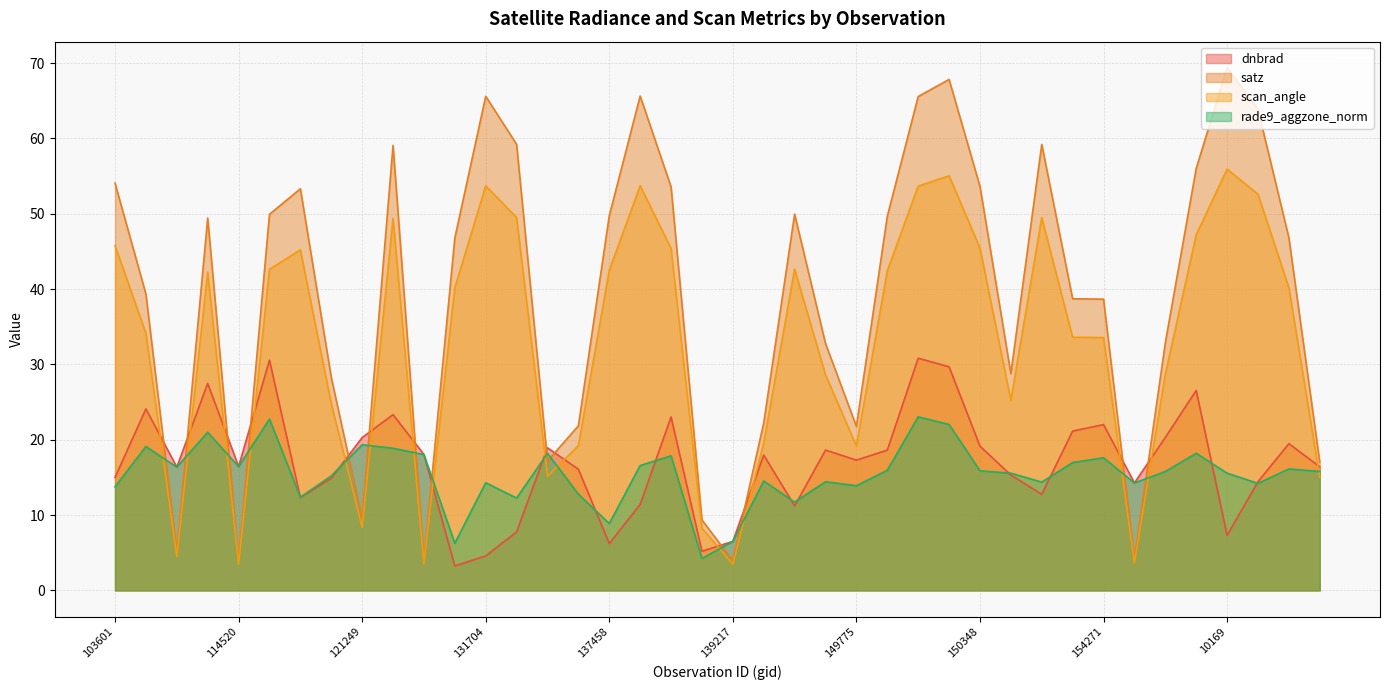

How many interior local valleys does the dnbrad series have?

11